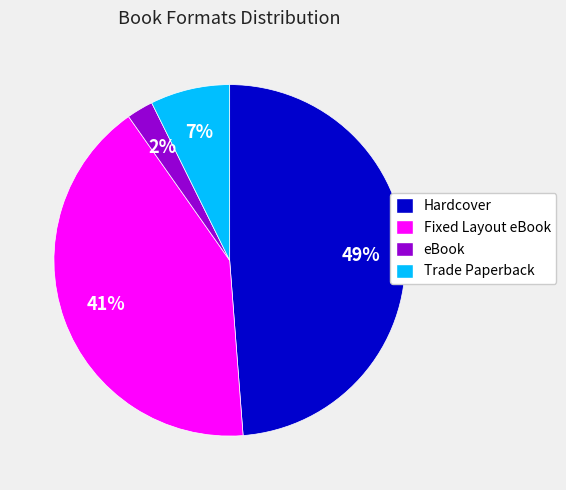

Rank the categories by value from highest to lowest.

Hardcover, Fixed Layout eBook, Trade Paperback, eBook